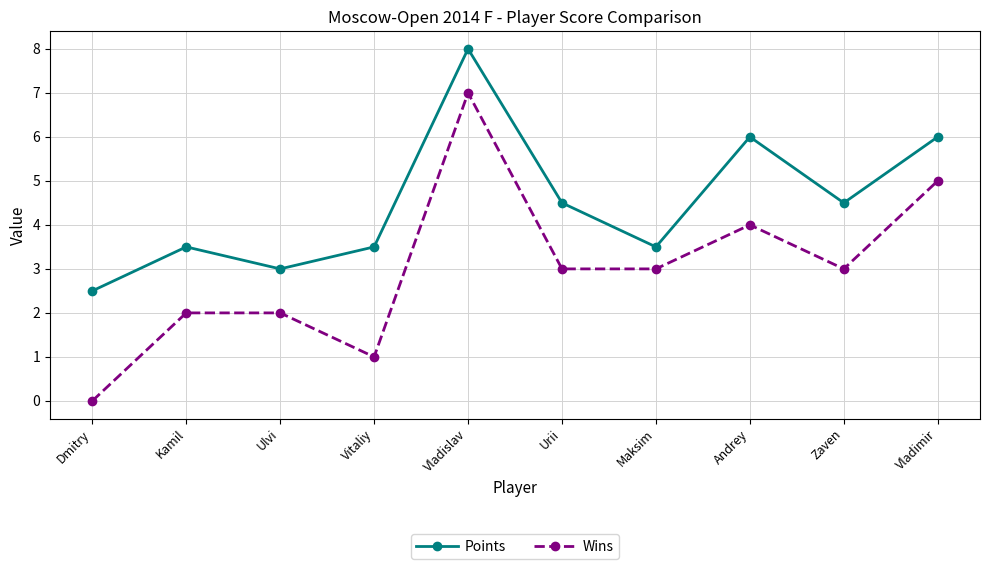

Reading left to right, list all the values displayed in this chart.

Points: 2.5	3.5	3.0	3.5	8.0	4.5	3.5	6.0	4.5	6.0
Wins: 0.0	2.0	2.0	1.0	7.0	3.0	3.0	4.0	3.0	5.0